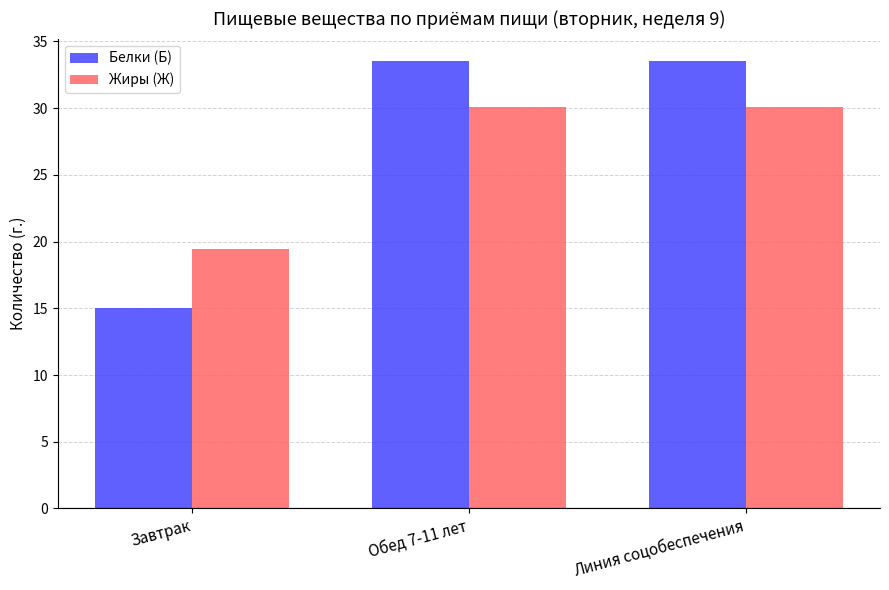

Which series changed the most between Завтрак and Обед 7-11 лет?

Белки (Б)